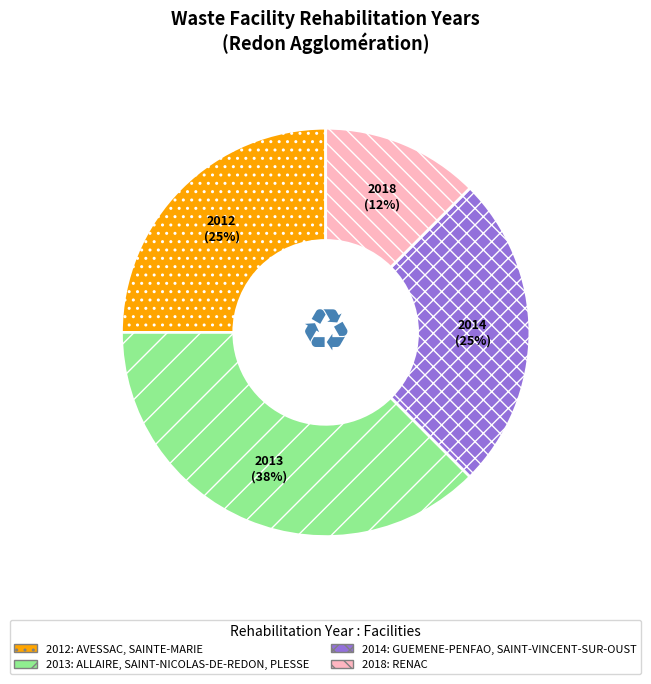

Which slice is the largest?

2013 (38%)